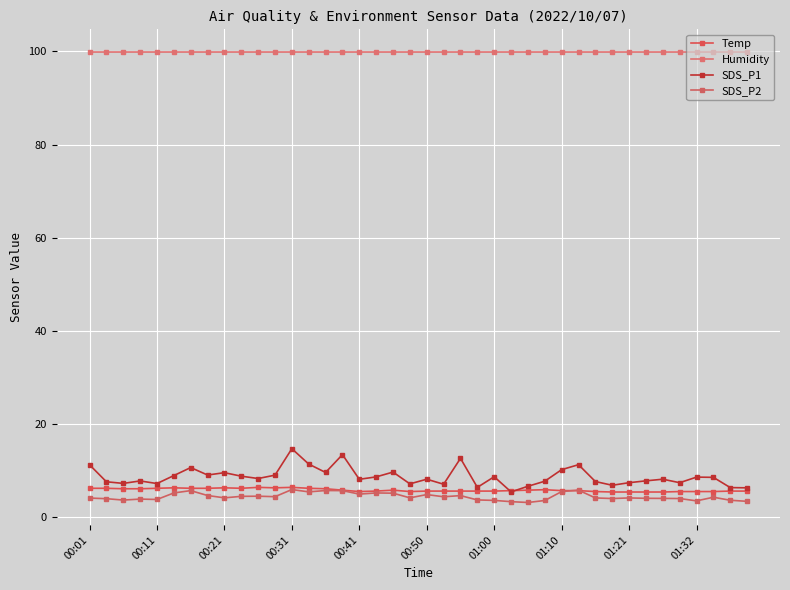

How many data points does each series have?

40